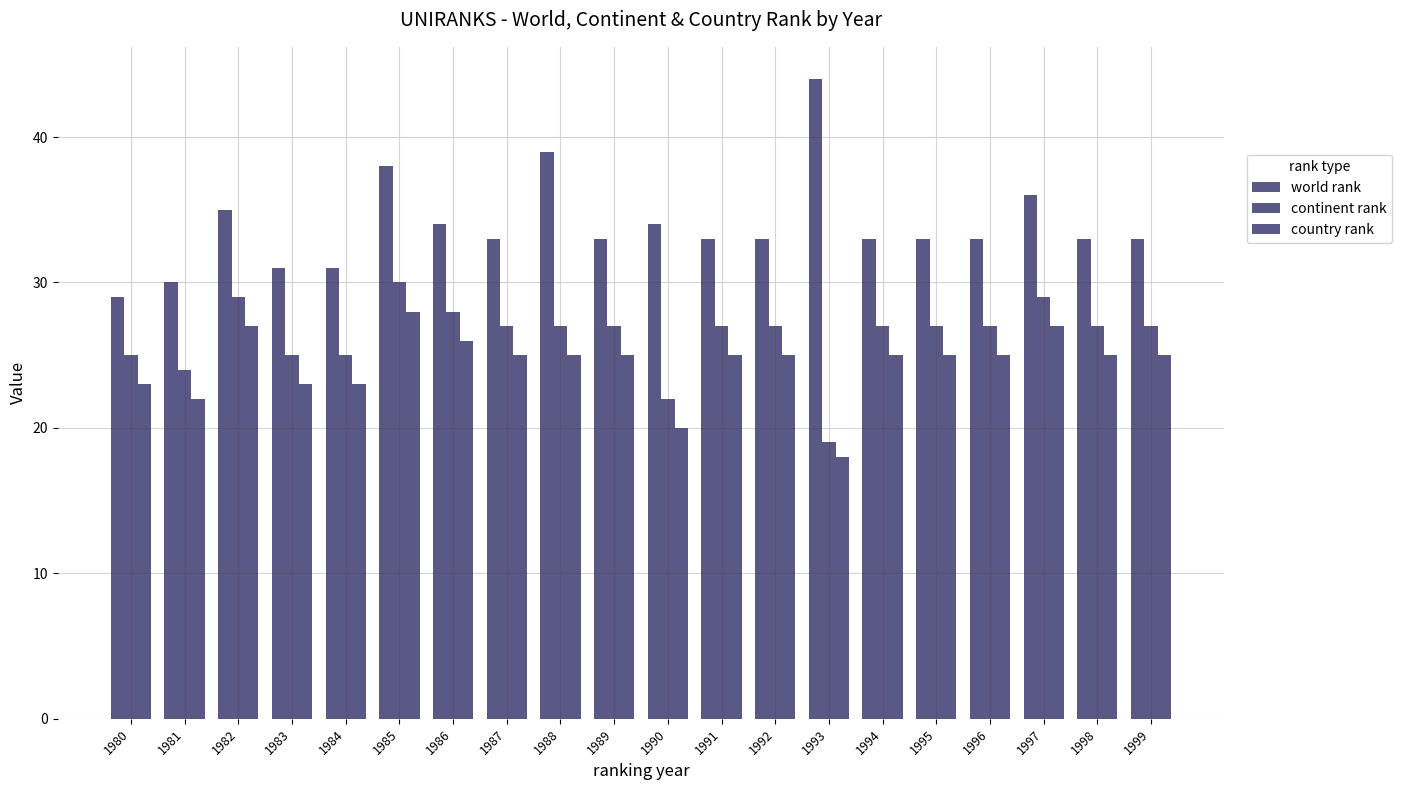

What is the value of the continent rank bar at the 18th from the left?

29